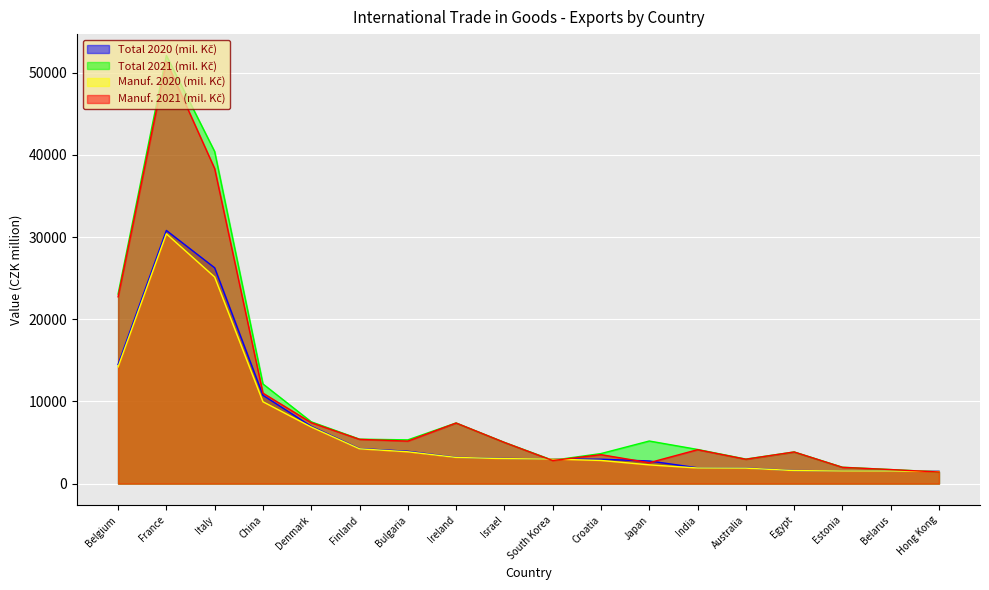

Which category has the lowest value in the Total 2020 (mil. Kč) series?

Hong Kong